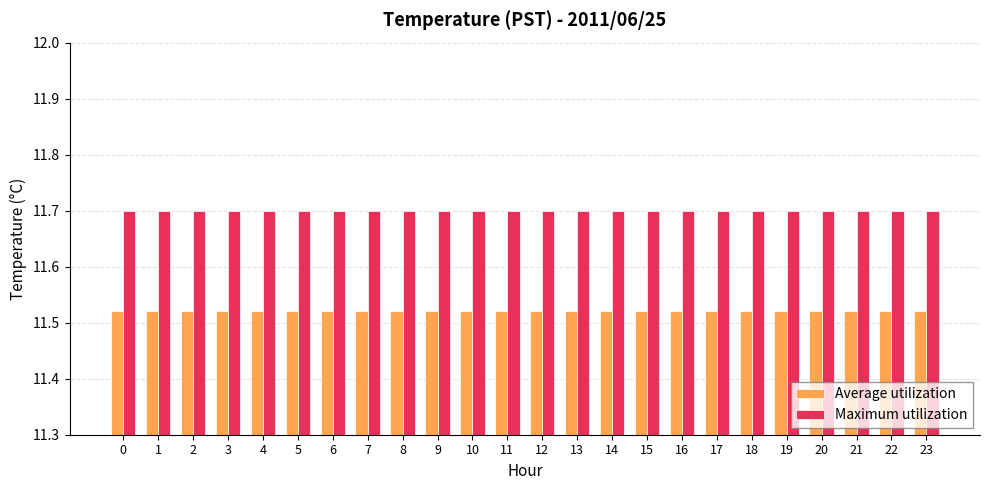

How many bars are there in each group?

2